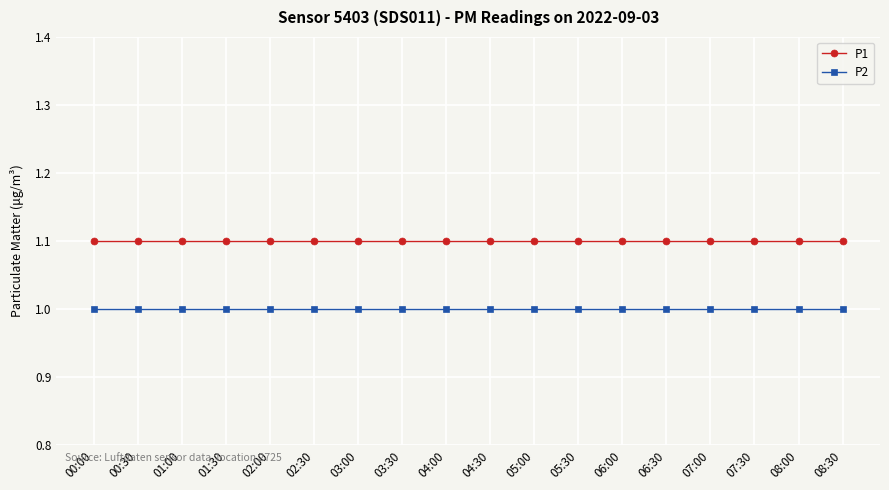

At how many categories does at least one series exceed 1?

18